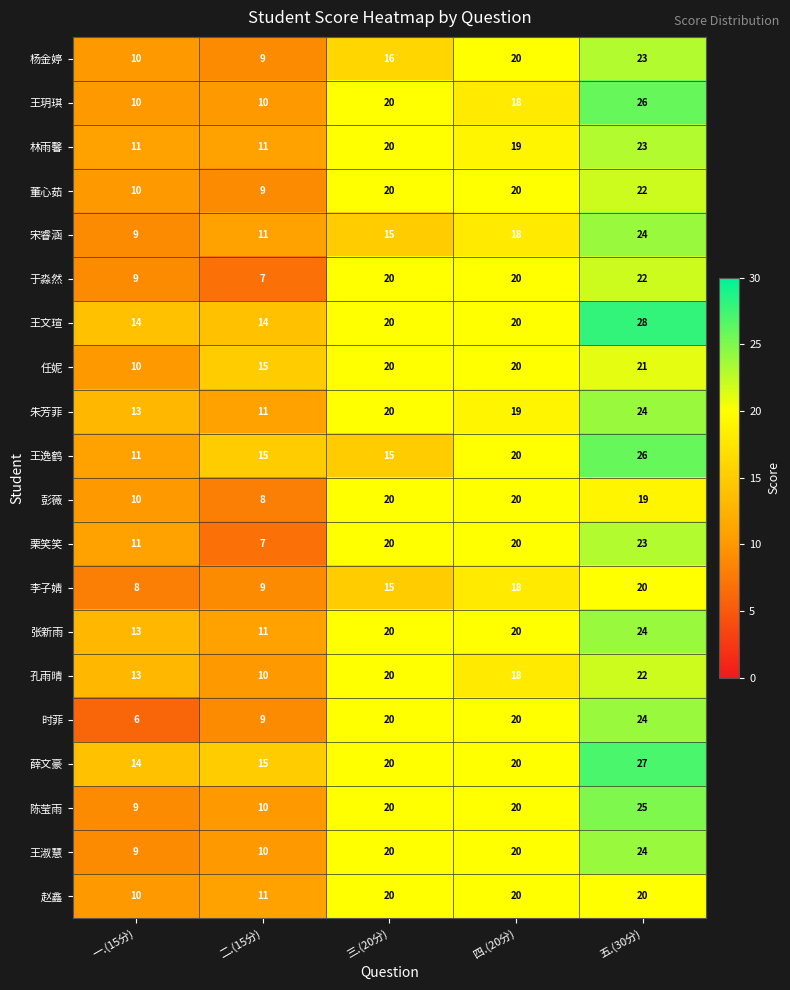

Which series has the largest range (max minus min)?

时菲